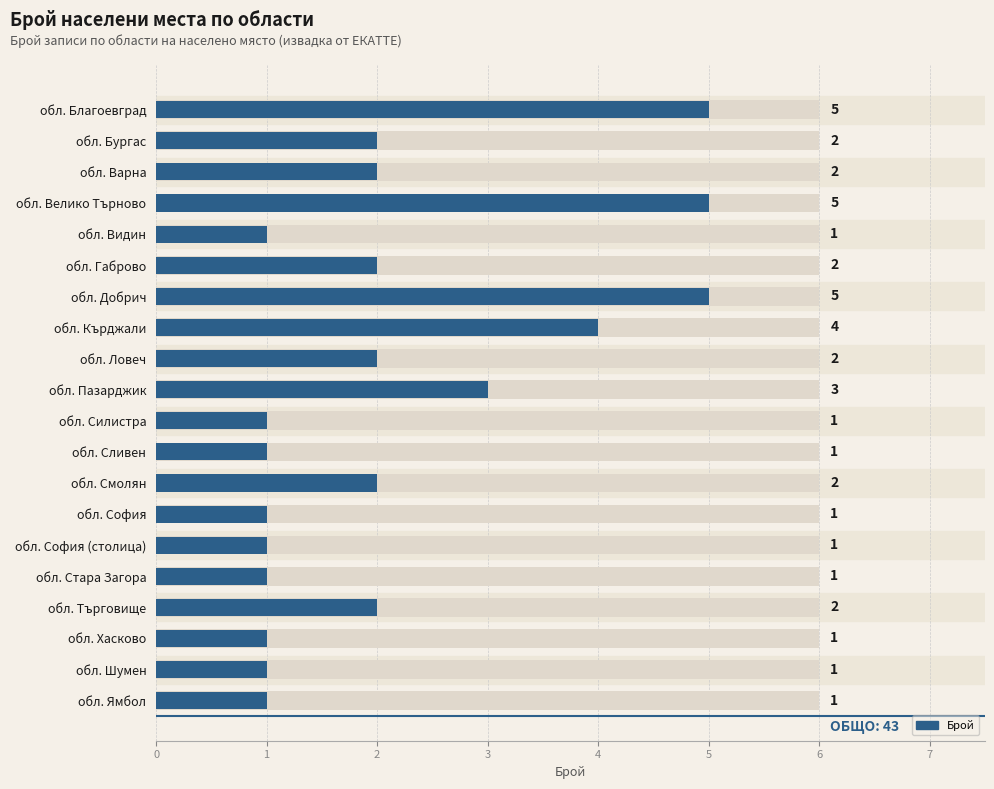

What is the difference between the maximum and minimum values?

4